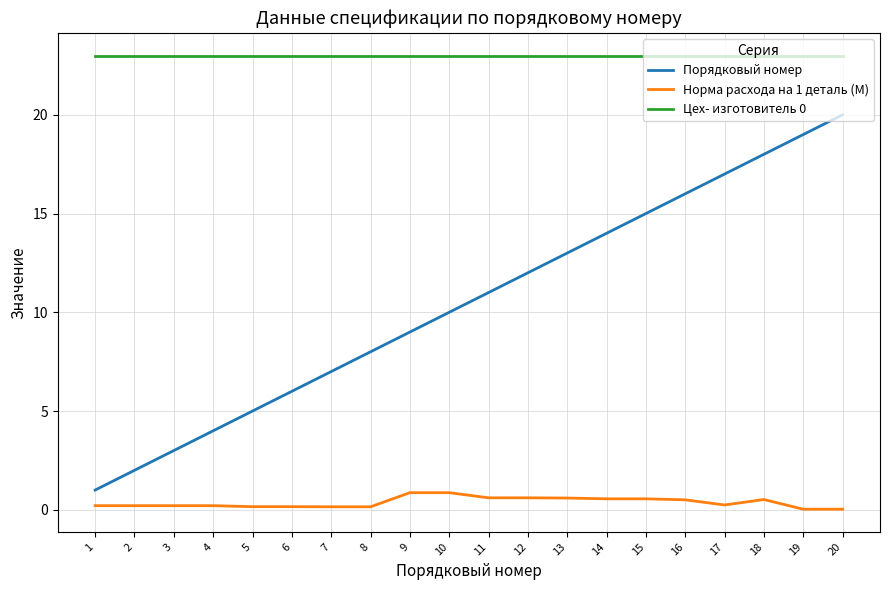

Is the value of Цех- изготовитель 0 at 15 greater than the value of Норма расхода на 1 деталь (М) at 10?

Yes